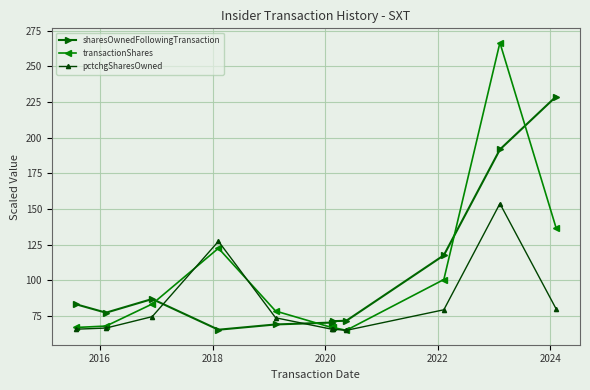

Rank the series by their maximum value, from lowest to highest.

pctchgSharesOwned, sharesOwnedFollowingTransaction, transactionShares